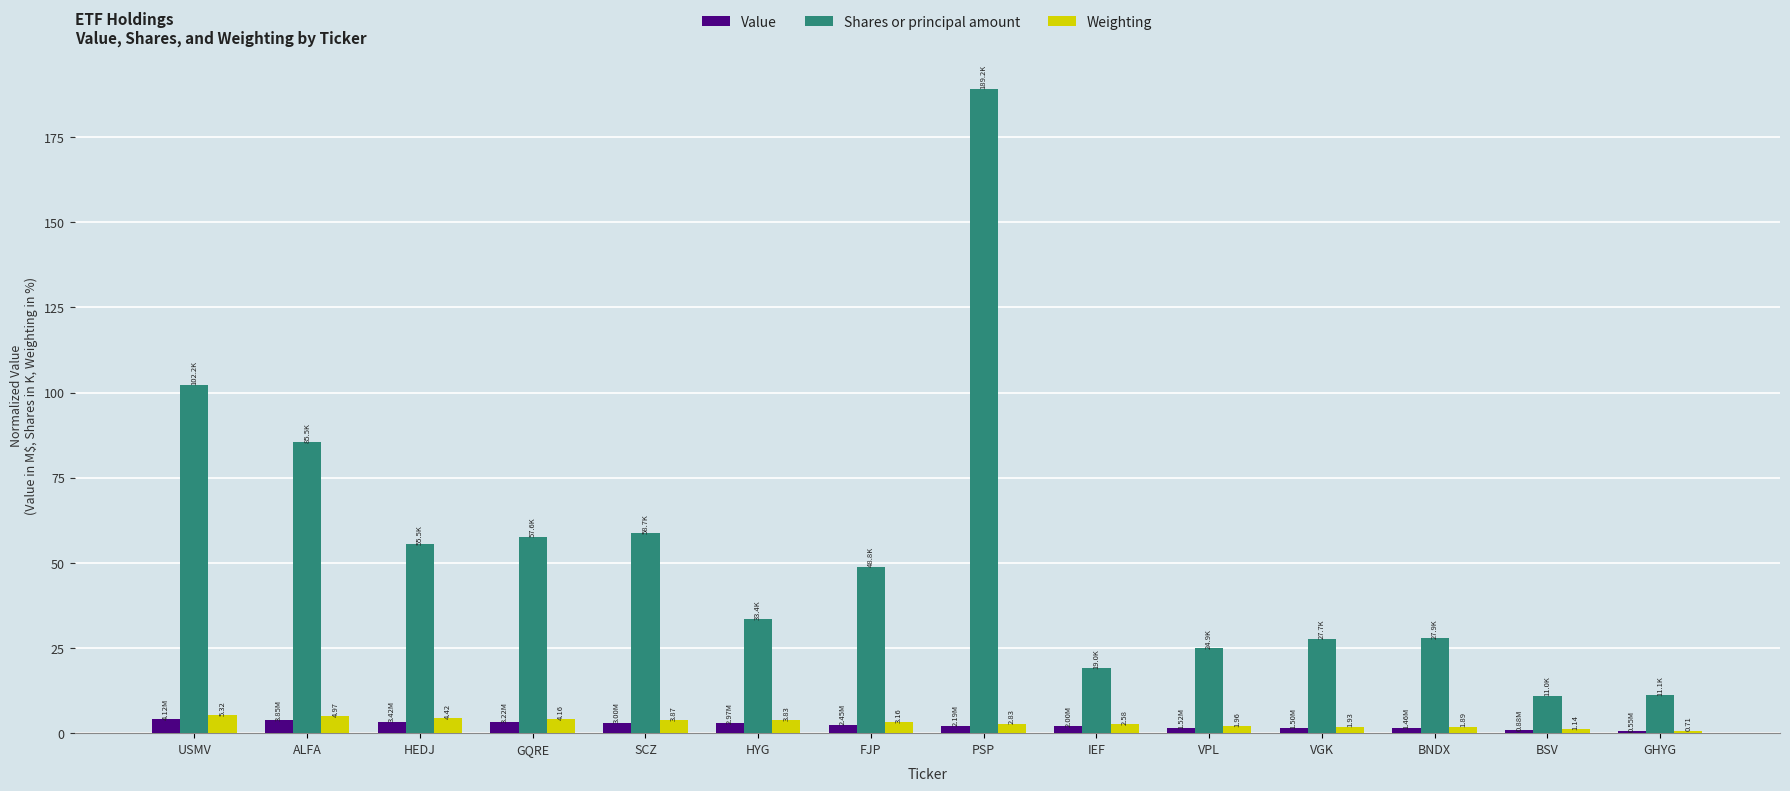

What is the sum of all Value values?

33.1